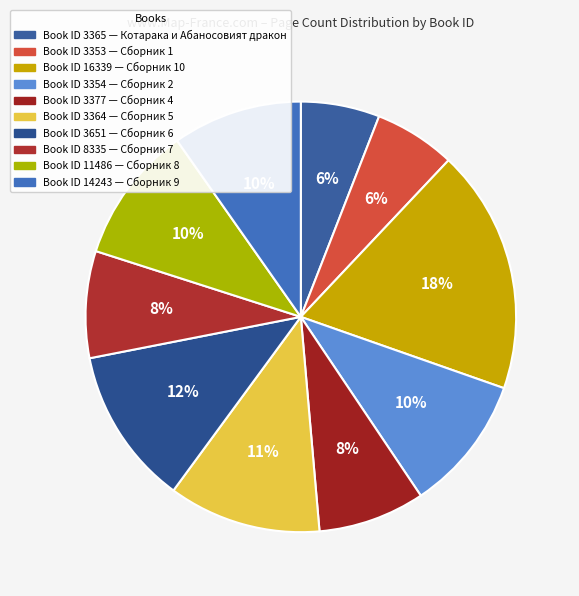

Rank the categories by value from lowest to highest.

3365, 3353, 3377, 8335, 14243, 3354, 11486, 3364, 3651, 16339